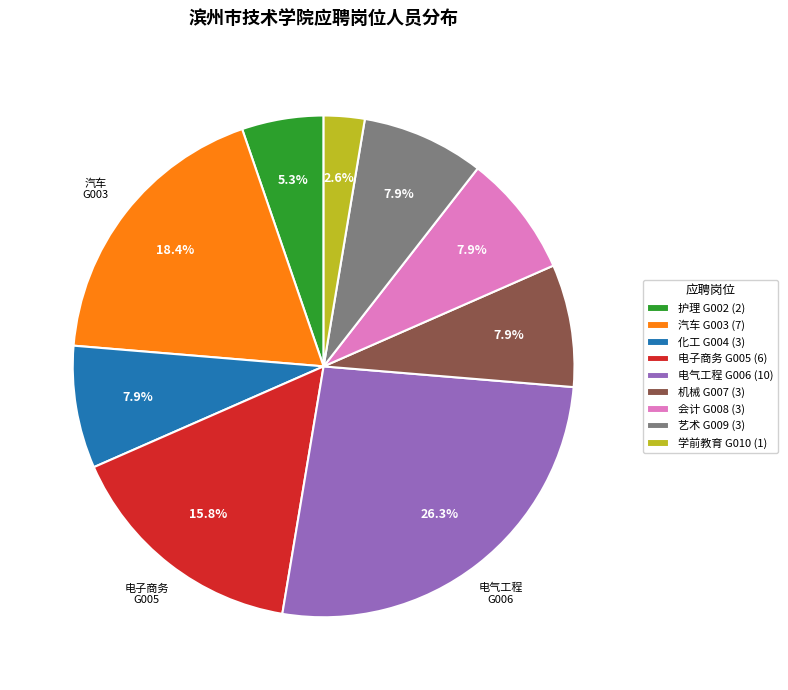

What percentage is NOT represented by 会计 G008 (3)?

92.1%